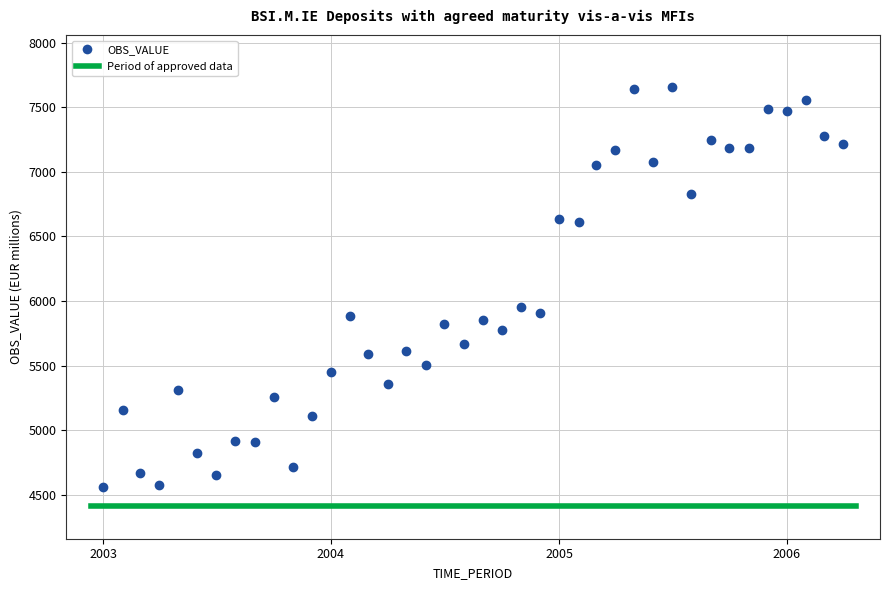

What is the range of Y values (max minus min)?

3098